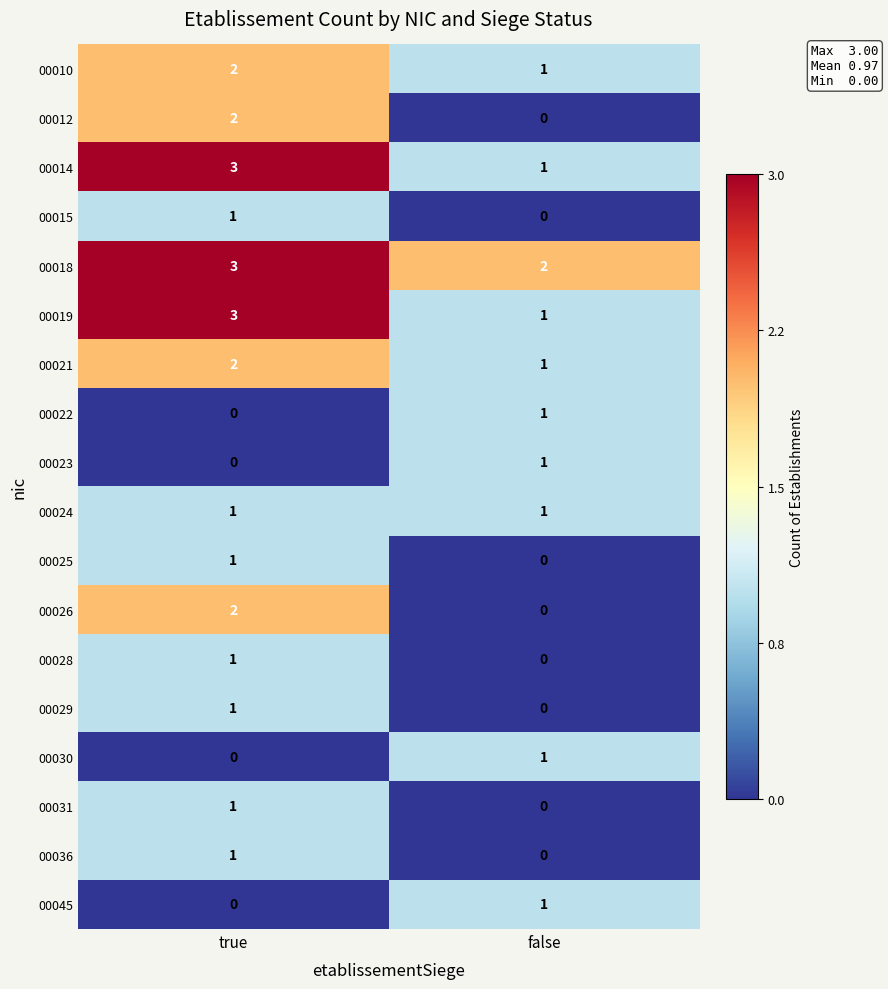

The value of 00025 at true is 1. True or false?

True